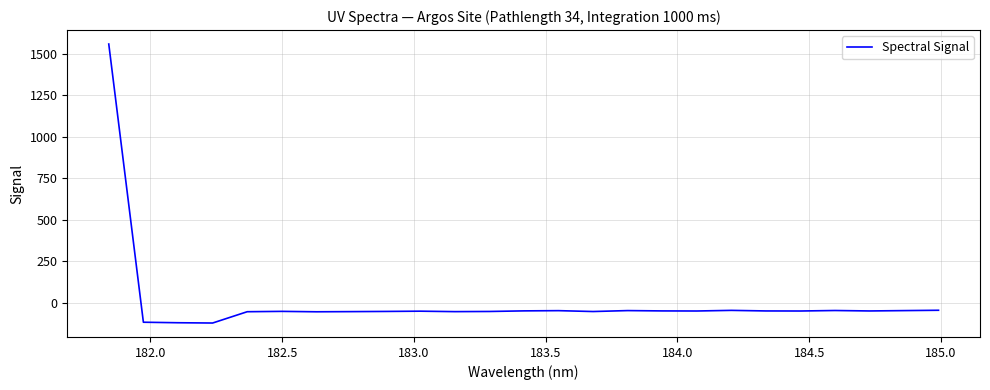

Count the number of data series in this chart.

1